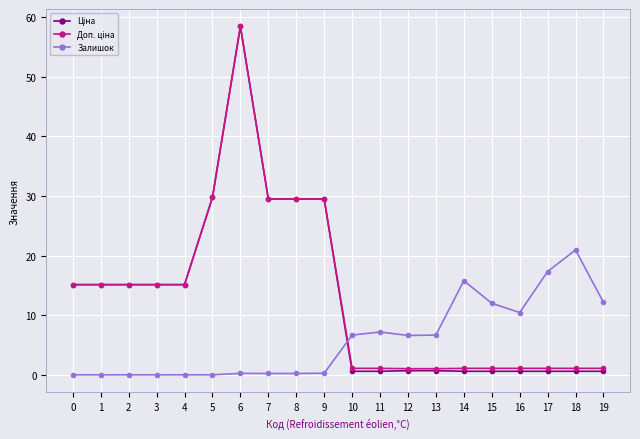

What is the total value across all series at 0?

30.2